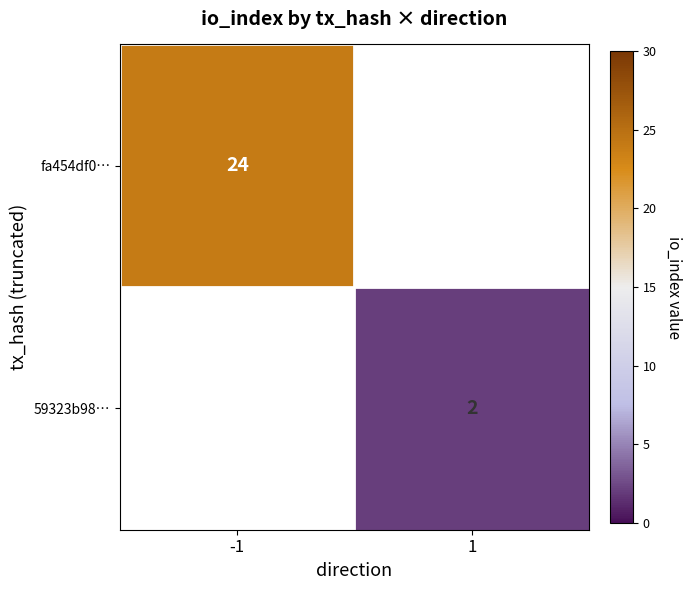

At how many categories does at least one series exceed 3?

1